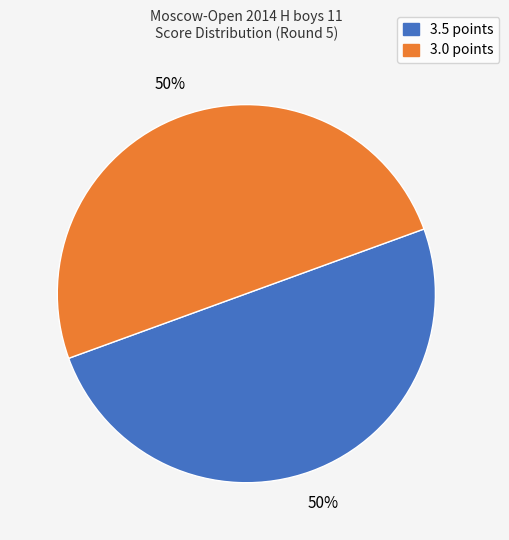

To the nearest percent, what is the average slice percentage?

50%